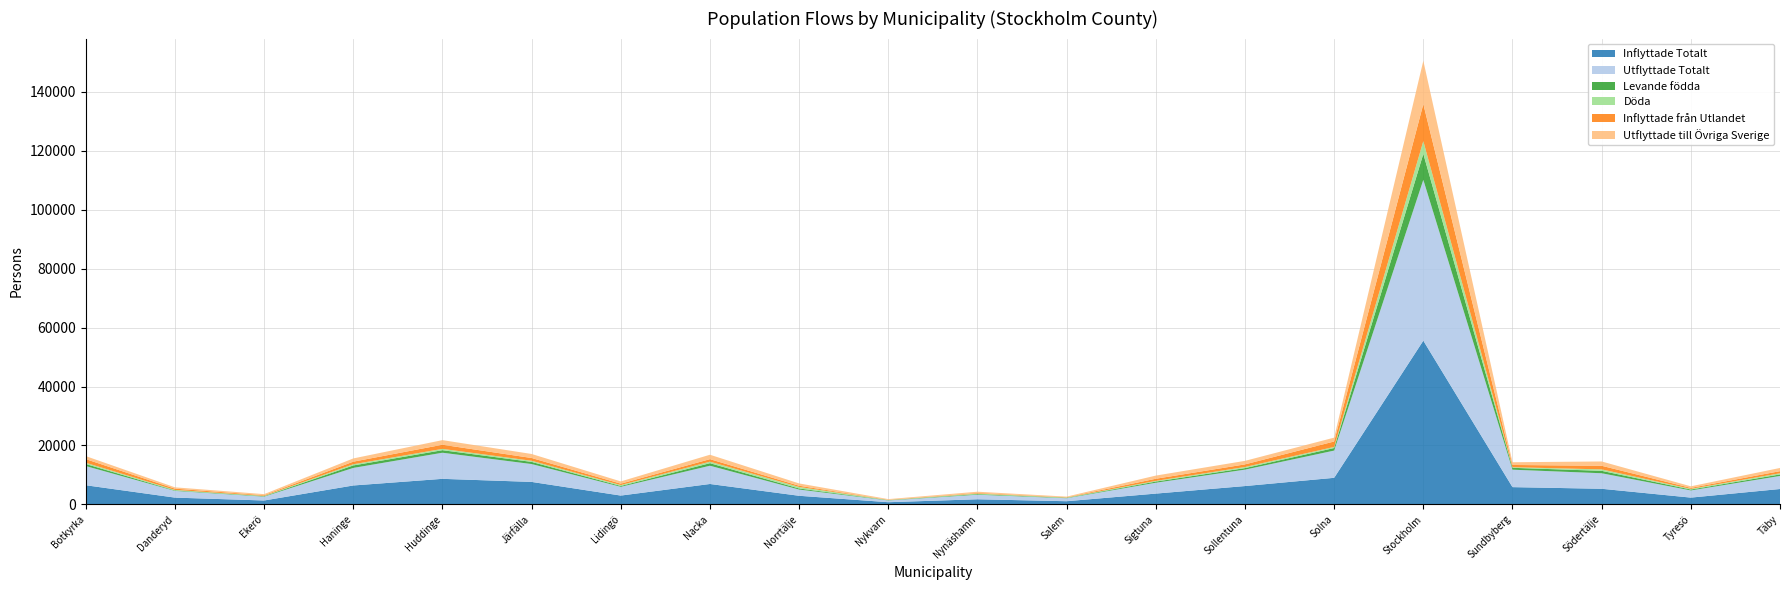

Reading right to left, list all the values displayed in this chart.

Inflyttade Totalt: Täby=5223	Tyresö=2308	Södertälje=5304	Sundbyberg=5864	Stockholm=55559	Solna=9022	Sollentuna=6228	Sigtuna=3667	Salem=1083	Nynäshamn=1743	Nykvarn=746	Norrtälje=2925	Nacka=6931	Lidingö=3000	Järfälla=7632	Huddinge=8675	Haninge=6425	Ekerö=1331	Danderyd=2306	Botkyrka=6504
Utflyttade Totalt: Täby=4437	Tyresö=2431	Södertälje=5269	Sundbyberg=5914	Stockholm=54581	Solna=9242	Sollentuna=5571	Sigtuna=3688	Salem=1018	Nynäshamn=1548	Nykvarn=602	Norrtälje=2114	Nacka=6193	Lidingö=2970	Järfälla=6061	Huddinge=8862	Haninge=5959	Ekerö=1308	Danderyd=2278	Botkyrka=6514
Levande födda: Täby=505	Tyresö=306	Södertälje=816	Sundbyberg=641	Stockholm=8802	Solna=869	Sollentuna=520	Sigtuna=392	Salem=119	Nynäshamn=208	Nykvarn=92	Norrtälje=363	Nacka=860	Lidingö=294	Järfälla=729	Huddinge=859	Haninge=834	Ekerö=148	Danderyd=159	Botkyrka=699
Döda: Täby=396	Tyresö=229	Södertälje=495	Sundbyberg=201	Stockholm=4327	Solna=364	Sollentuna=373	Sigtuna=232	Salem=107	Nynäshamn=186	Nykvarn=52	Norrtälje=517	Nacka=518	Lidingö=303	Järfälla=380	Huddinge=446	Haninge=405	Ekerö=111	Danderyd=177	Botkyrka=415
Inflyttade från Utlandet: Täby=721	Tyresö=333	Södertälje=1225	Sundbyberg=762	Stockholm=12559	Solna=1854	Sollentuna=888	Sigtuna=725	Salem=108	Nynäshamn=211	Nykvarn=67	Norrtälje=419	Nacka=850	Lidingö=475	Järfälla=944	Huddinge=1406	Haninge=880	Ekerö=228	Danderyd=423	Botkyrka=1229
Utflyttade till Övriga Sverige: Täby=1085	Tyresö=531	Södertälje=1462	Sundbyberg=925	Stockholm=14705	Solna=1309	Sollentuna=1196	Sigtuna=1075	Salem=210	Nynäshamn=413	Nykvarn=239	Norrtälje=777	Nacka=1501	Lidingö=760	Järfälla=1363	Huddinge=1561	Haninge=1099	Ekerö=363	Danderyd=452	Botkyrka=1027